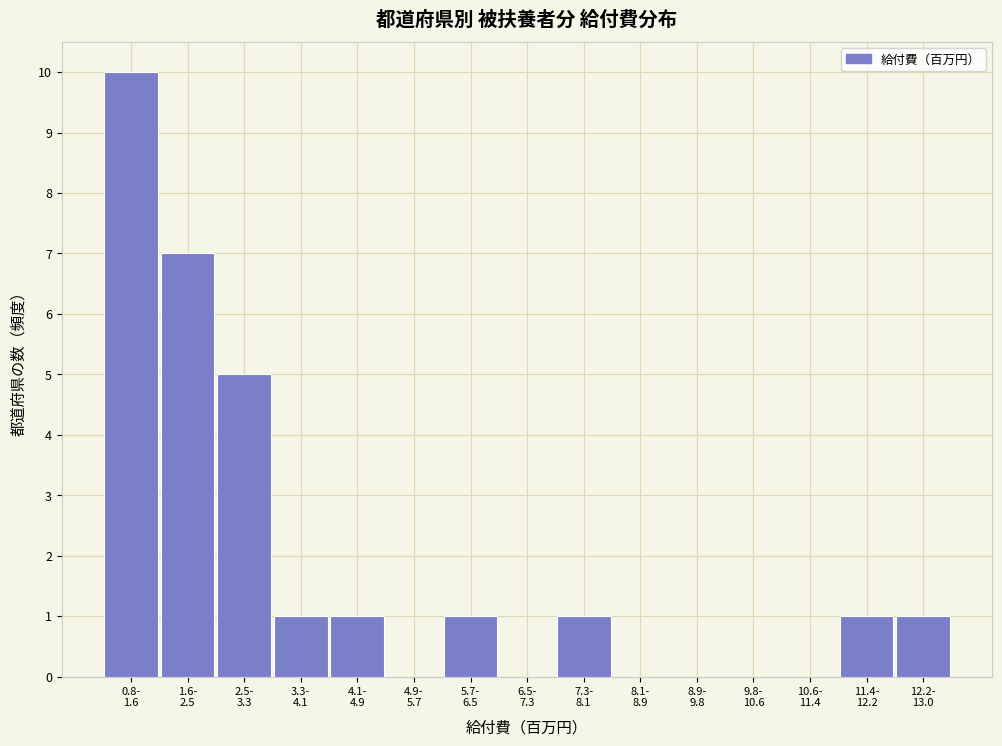

What is the maximum value shown in the chart?

10